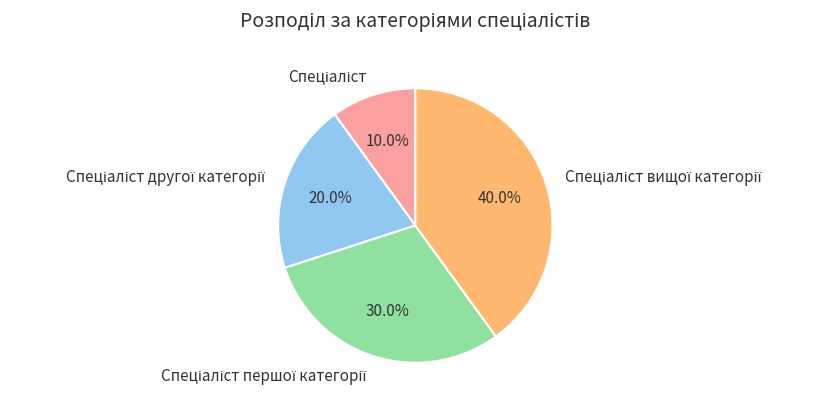

Does any single category account for the majority?

No